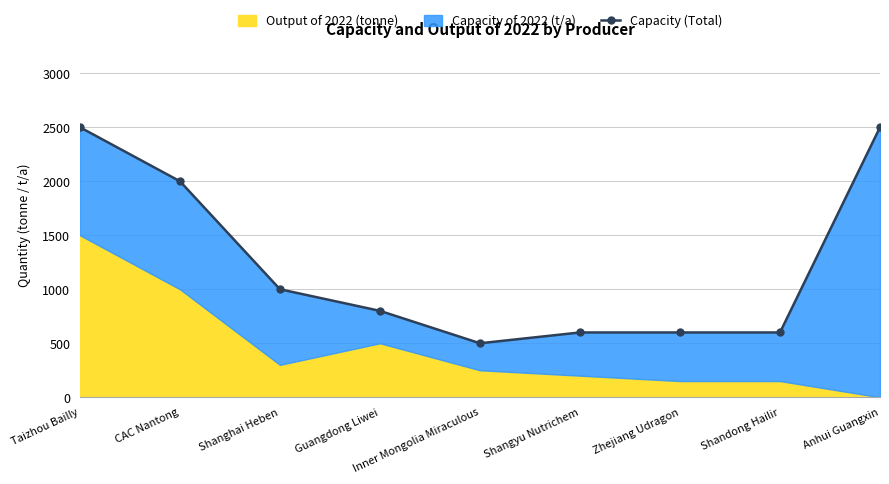

List the labels in order of value, smallest first.

Inner Mongolia Miraculous, Shangyu Nutrichem, Zhejiang Udragon, Shandong Hailir, Guangdong Liwei, Shanghai Heben, CAC Nantong, Taizhou Bailly, Anhui Guangxin